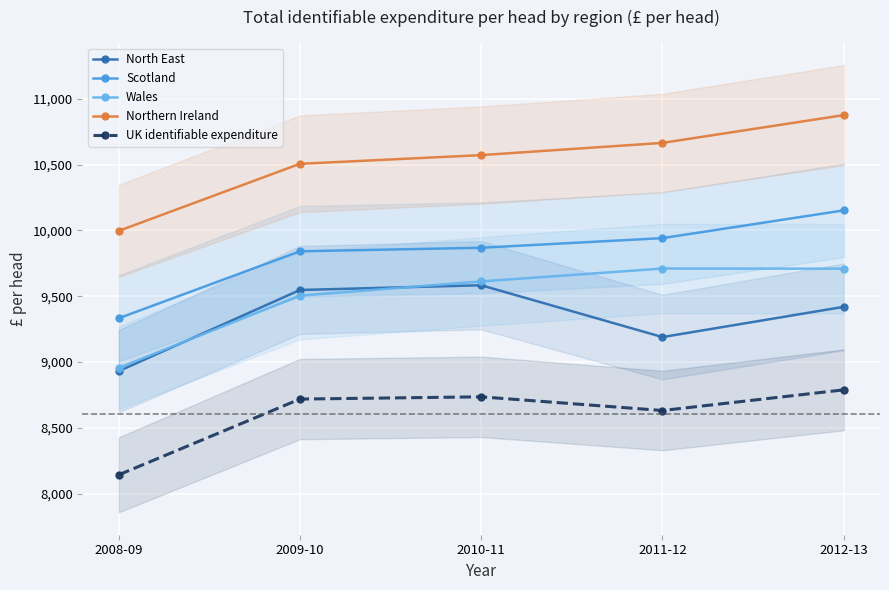

What are all the series names shown in the legend?

North East, Scotland, Wales, Northern Ireland, UK identifiable expenditure